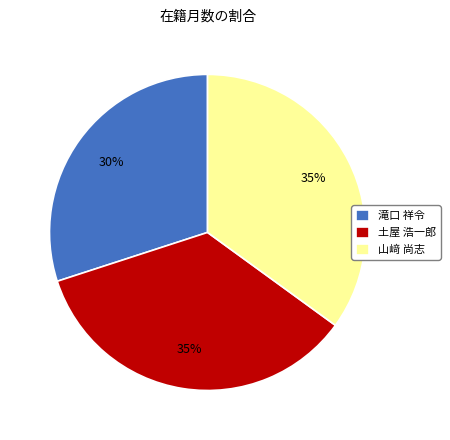

Which slice is the smallest?

滝口 祥令